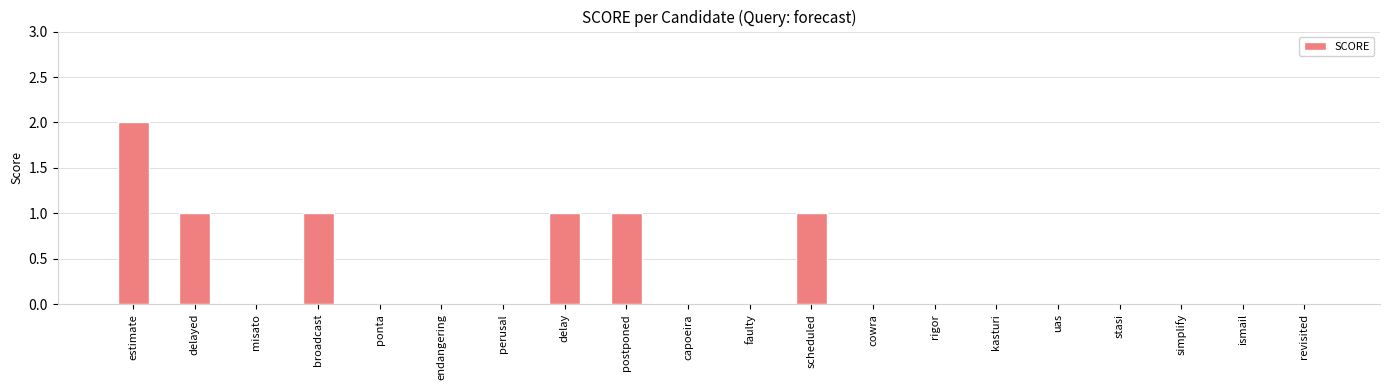

At which category does the chart reach its peak across all series?

estimate